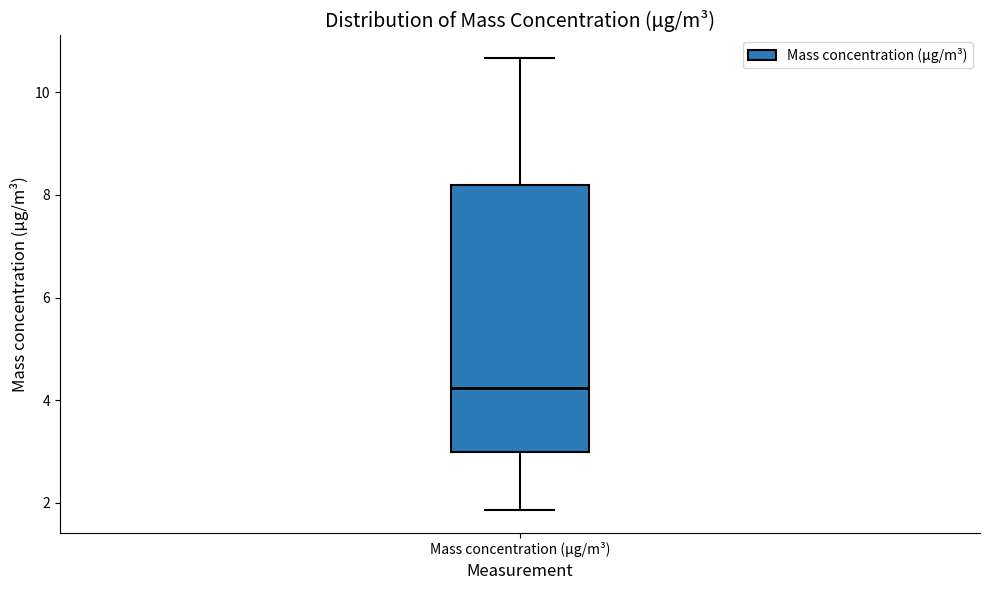

Read this box plot against the y-axis: the position of the median line, the range covered by the box, and the ends of both whiskers. The values are not printed on the chart, so give them approximately, as read against the axis.

median 4.2, box 3.0 to 8.2, whiskers 1.8 to 10.6